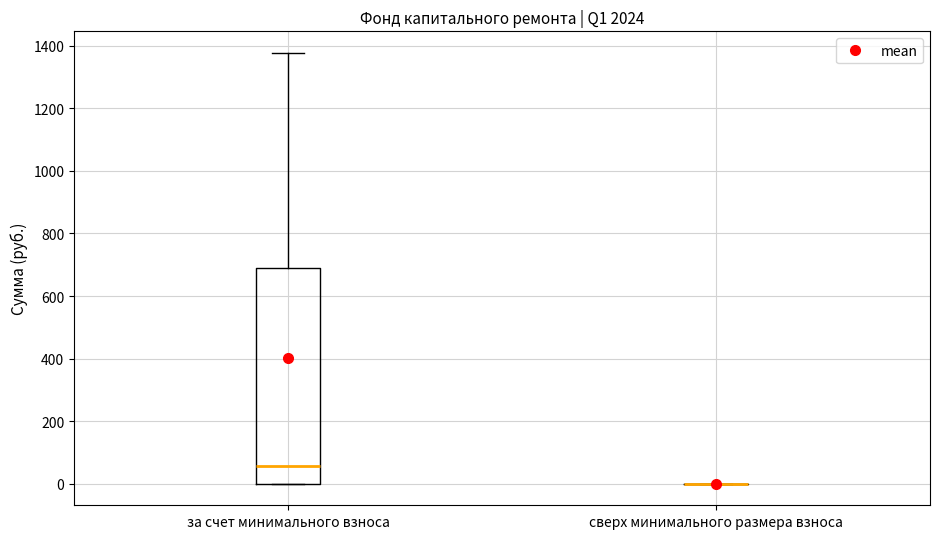

Reading left to right, read every box against the y-axis: the position of its median line, the range the box covers, and the ends of its whiskers. The values are not printed on the chart, so give them approximately, as read against the axis.

за счет минимального взноса: median 60, box 0 to 680, whiskers 0 to 1380
сверх минимального размера взноса: box collapsed to a line at 0, whiskers 0 to 0